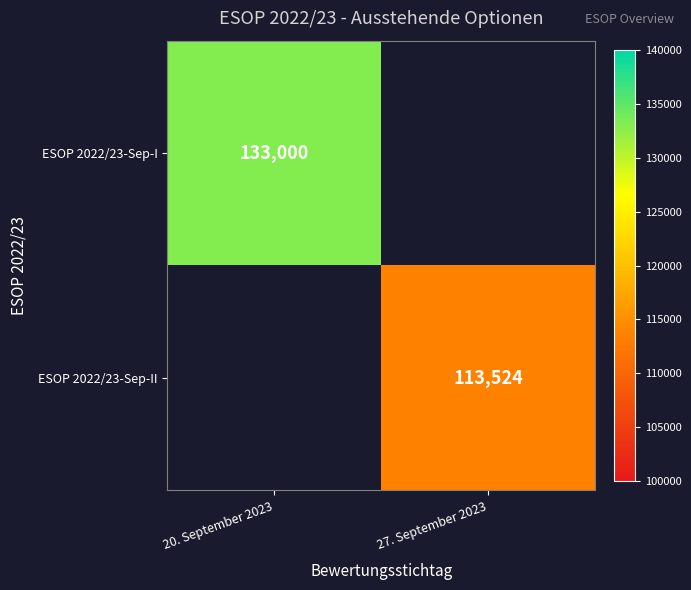

Count the number of data series in this chart.

2